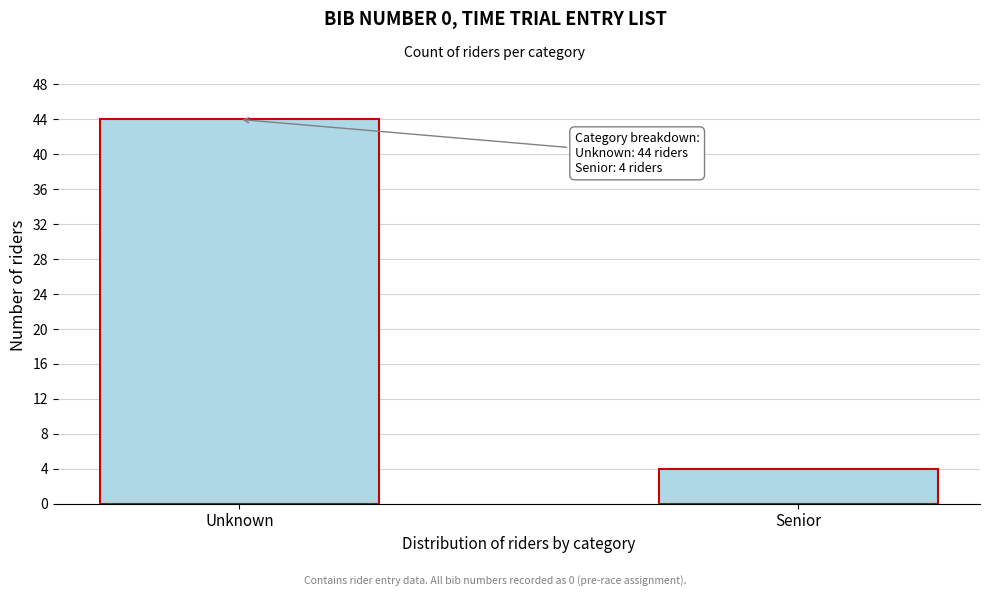

Reading left to right, list all the values displayed in this chart.

44	4